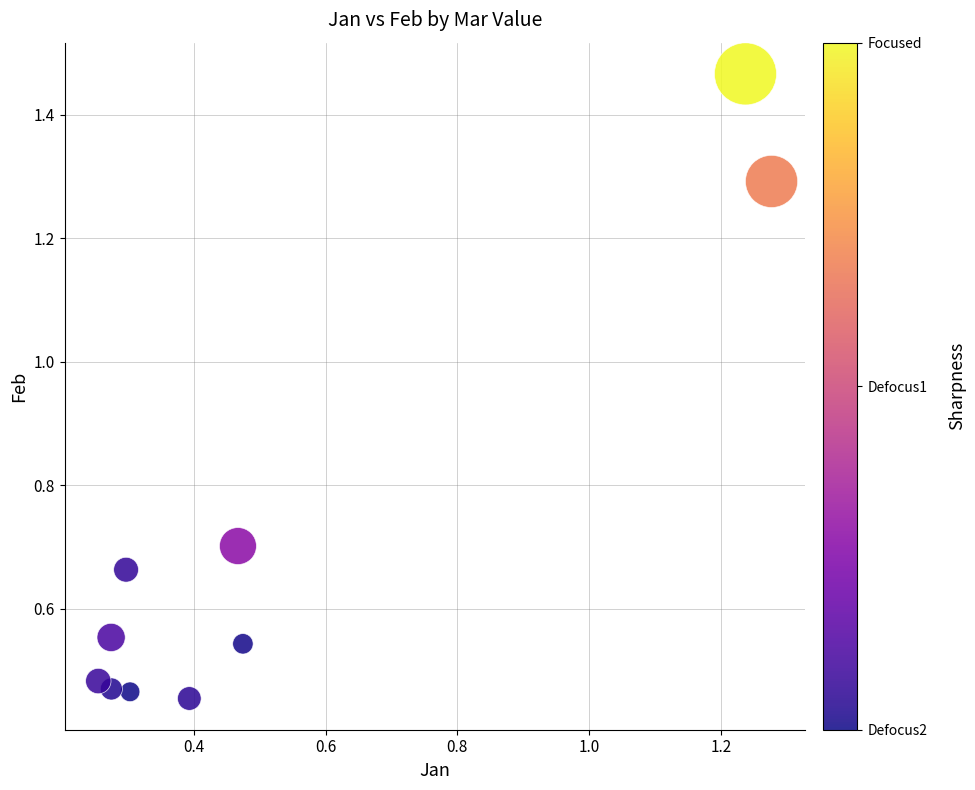

What is the range of X values (max minus min)?

1.0